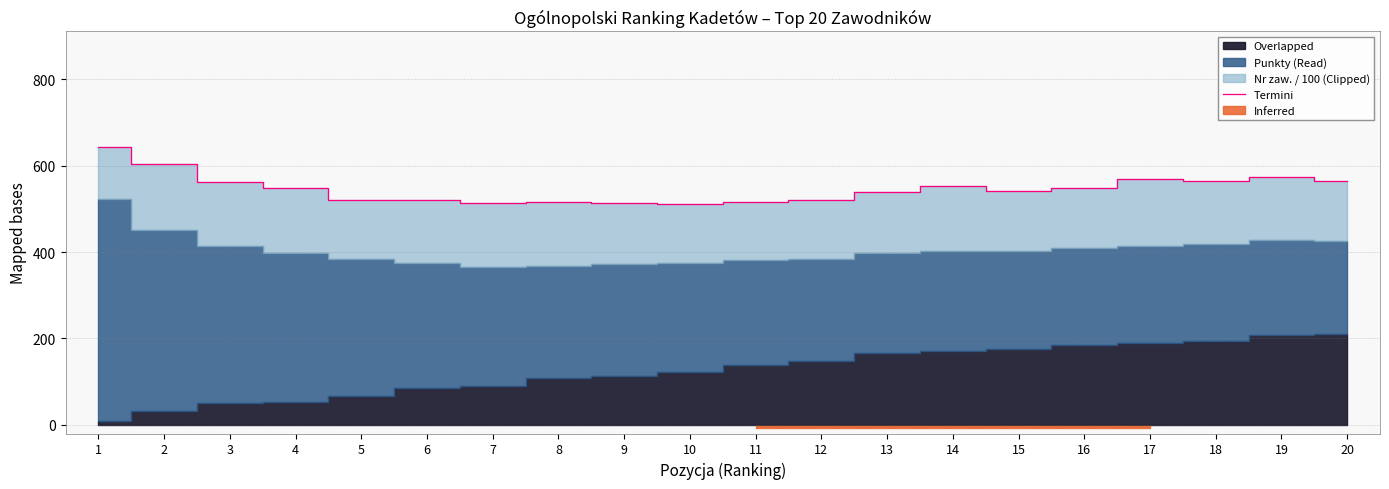

List the labels in order of value, smallest first.

10, 7, 9, 11, 8, 6, 5, 12, 13, 15, 16, 4, 14, 3, 20, 18, 17, 19, 2, 1